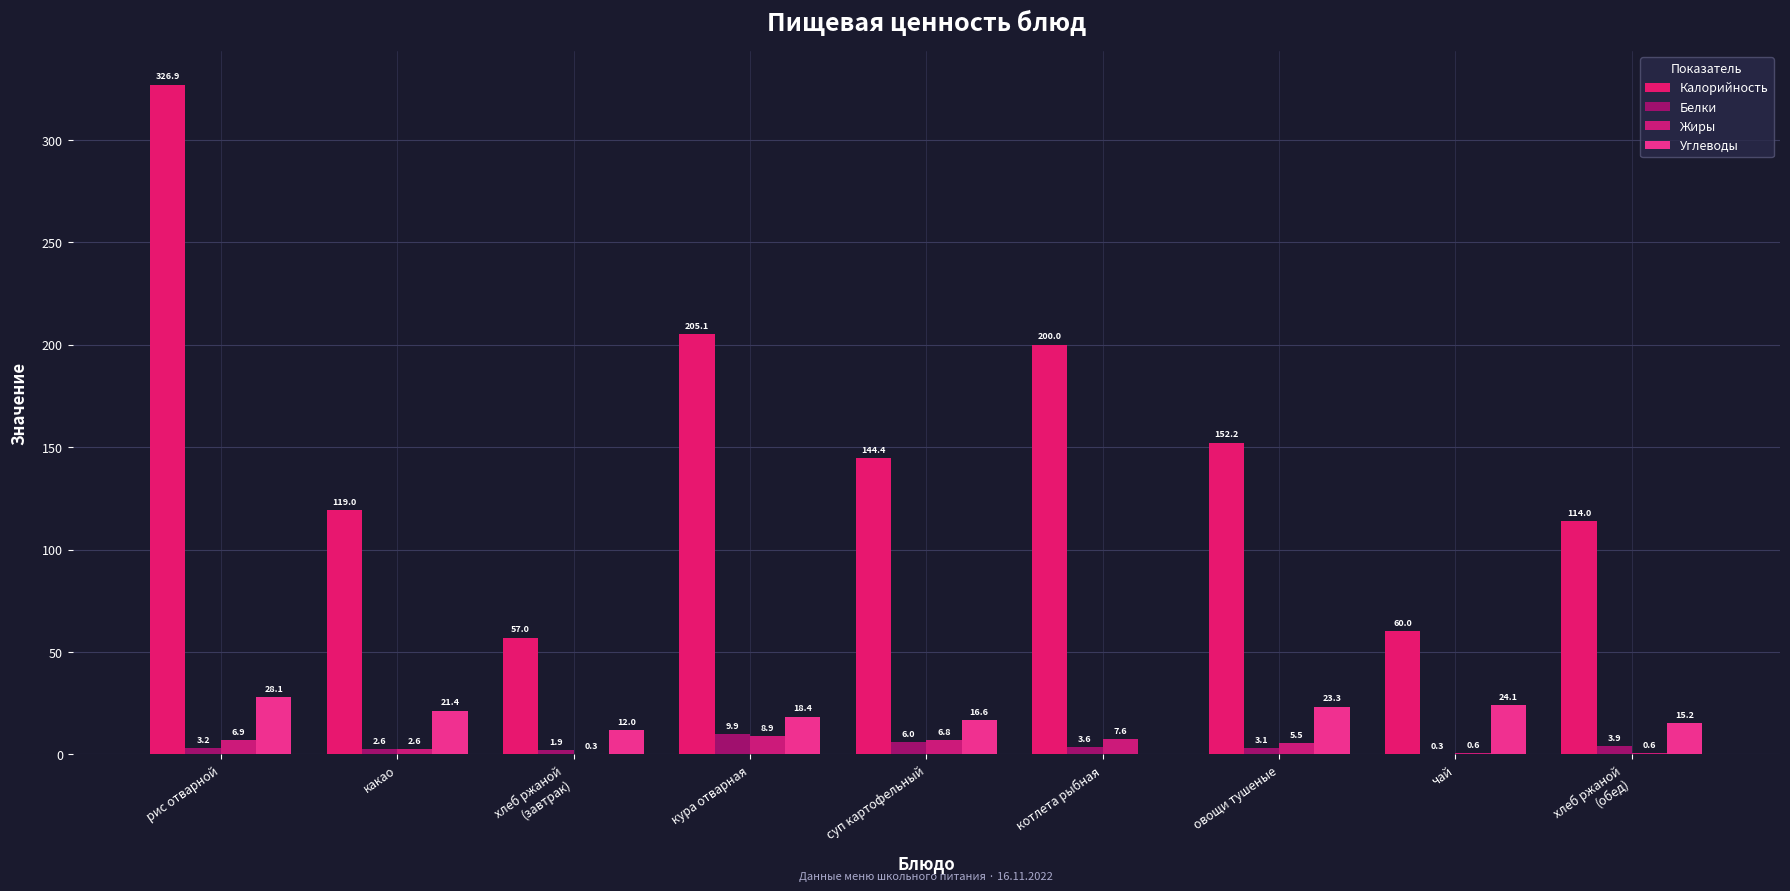

Which category has the highest value across all series?

рис отварной